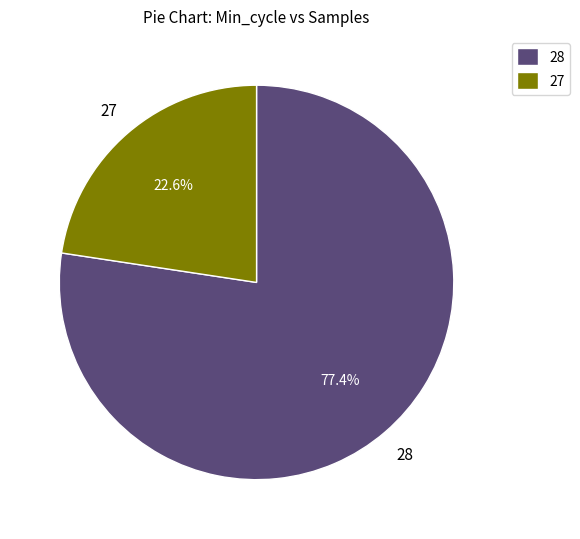

What is the ratio of the value at 28 to the value at 27?

3.4